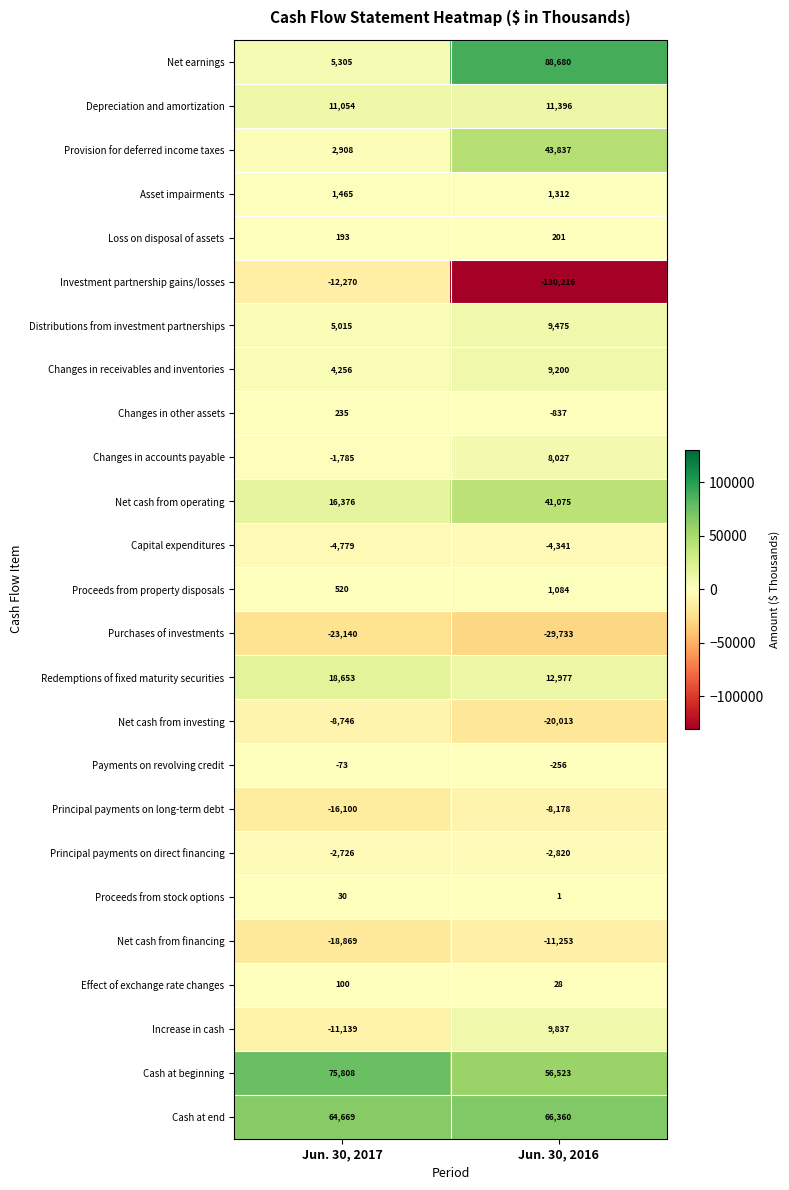

What is the spread (max minus min) of values at Jun. 30, 2017?

98948